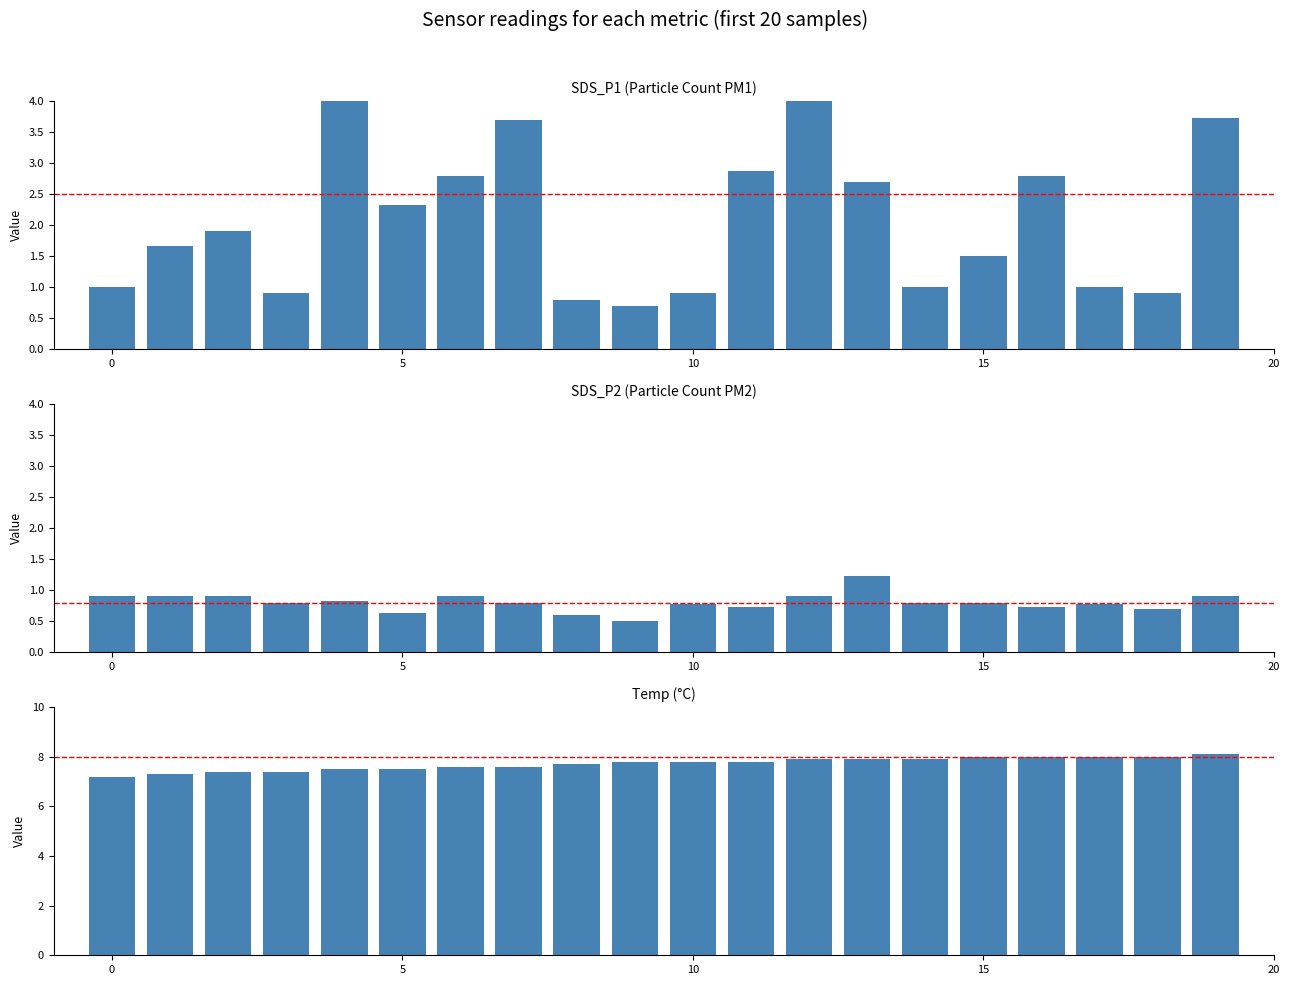

True or false: SDS_P1 has a value of 0.4 at 14.

False